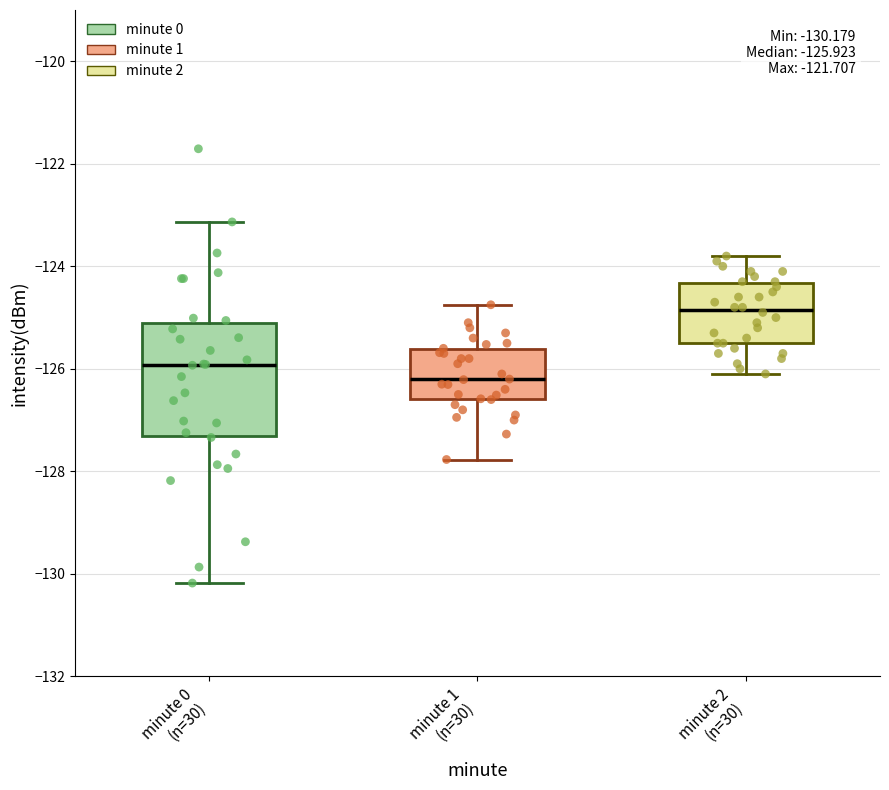

Which box is the tallest, from its lower edge to its upper edge?

minute 0 (n=30)